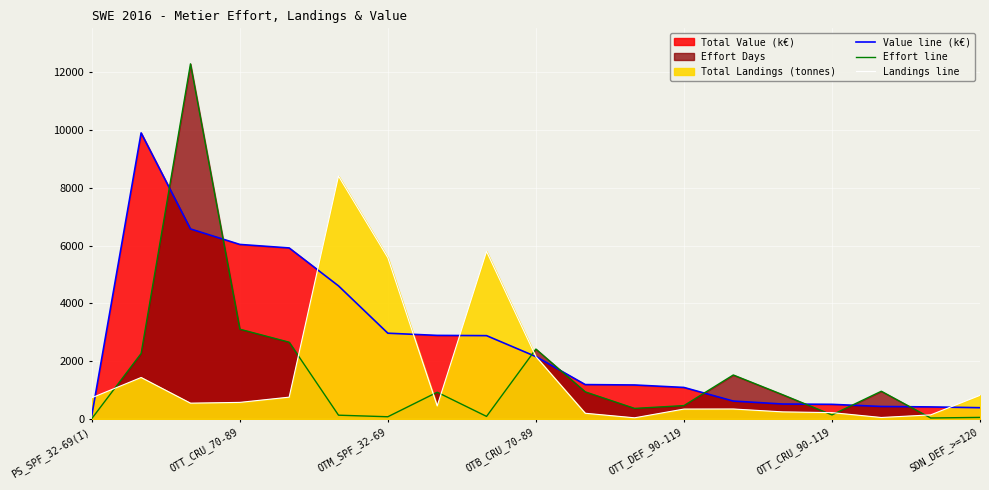

What is the sum of all Value line (k€) values?

50340.1